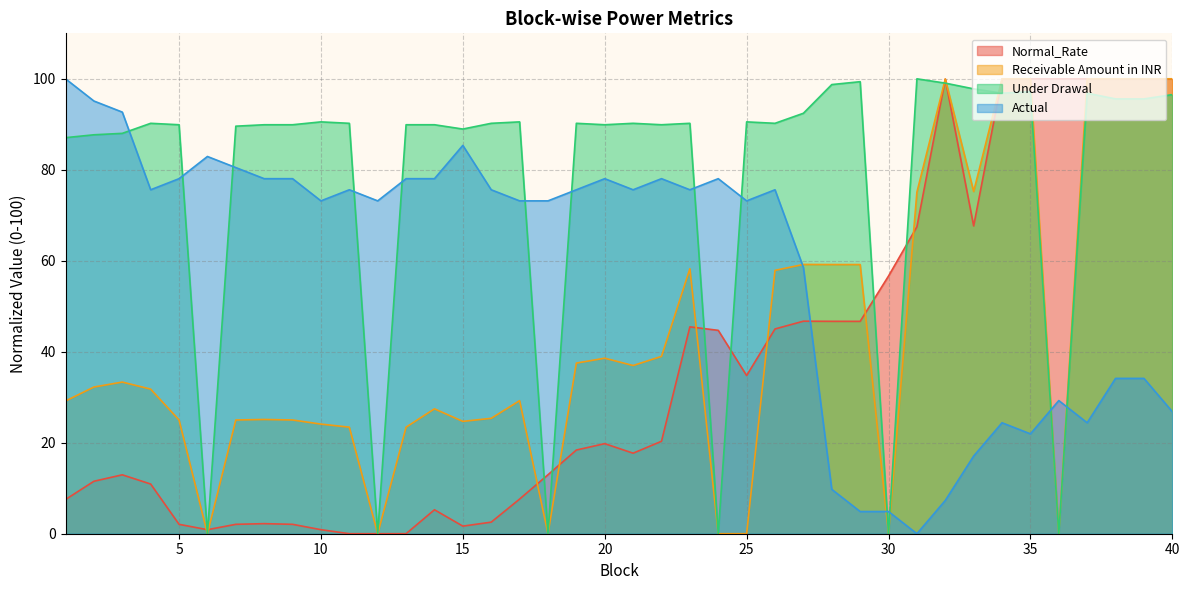

Count the number of categories in the chart.

40